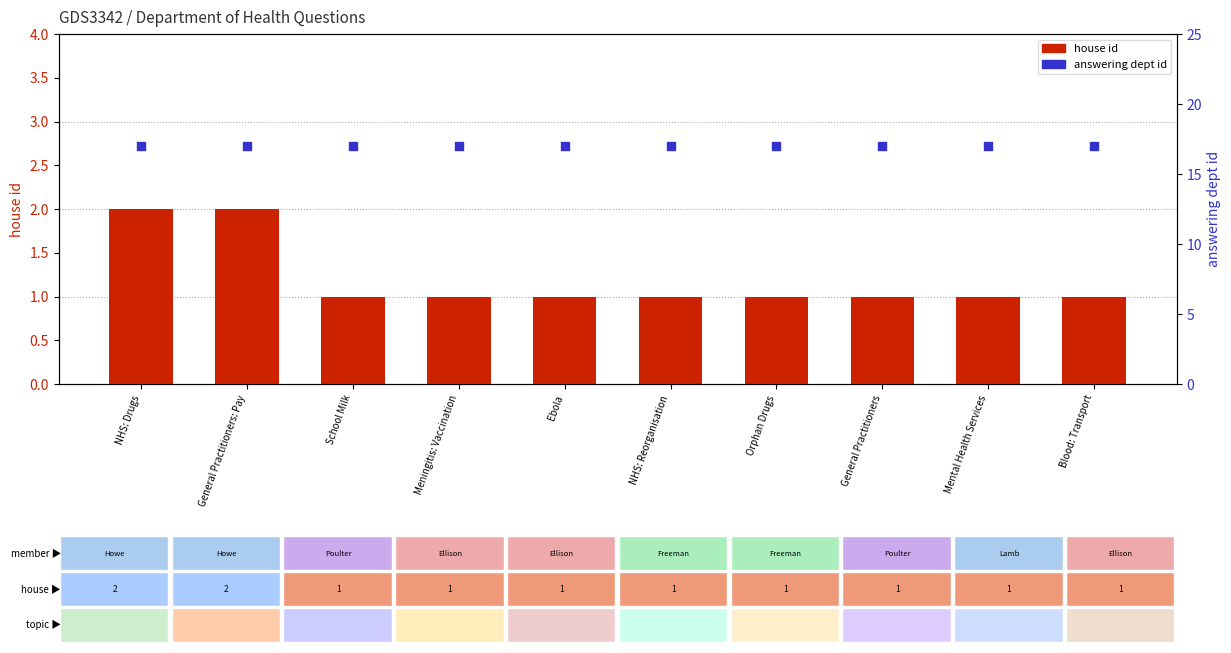

Which series has the largest total across all categories?

answering dept id